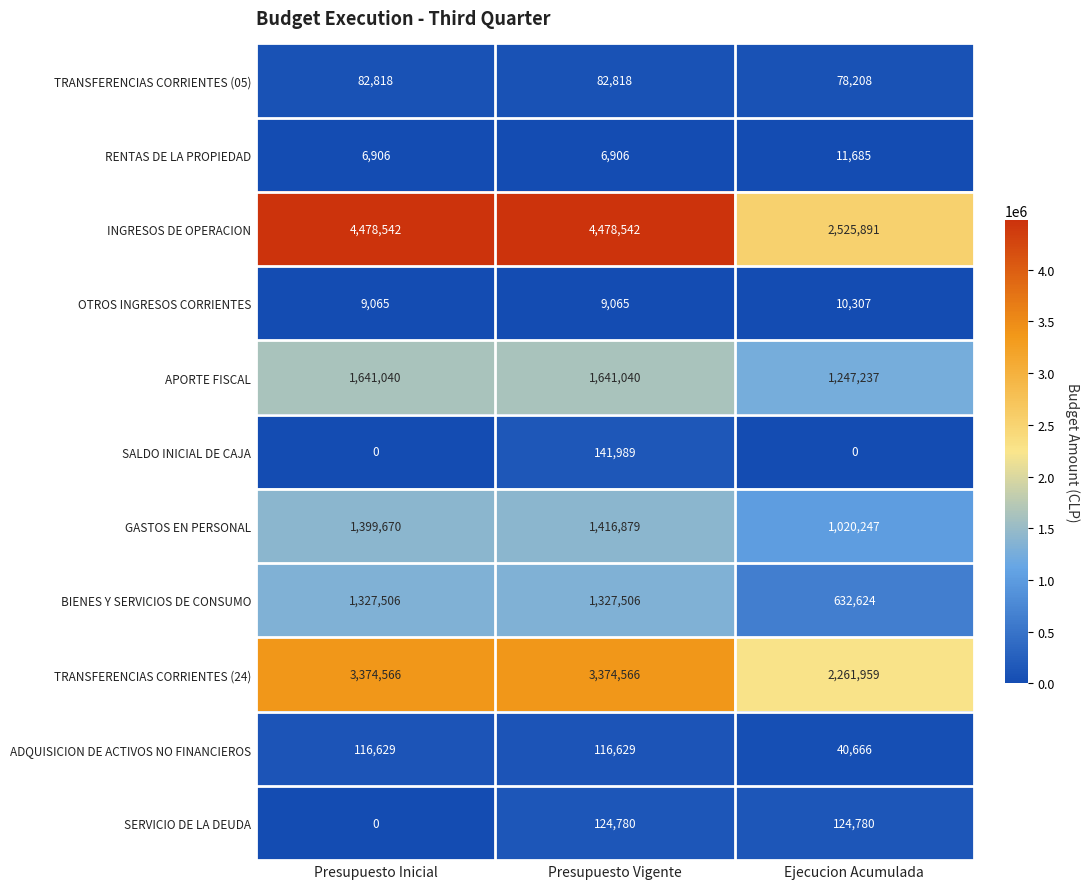

The value of OTROS INGRESOS CORRIENTES at Presupuesto Vigente is 6277. True or false?

False